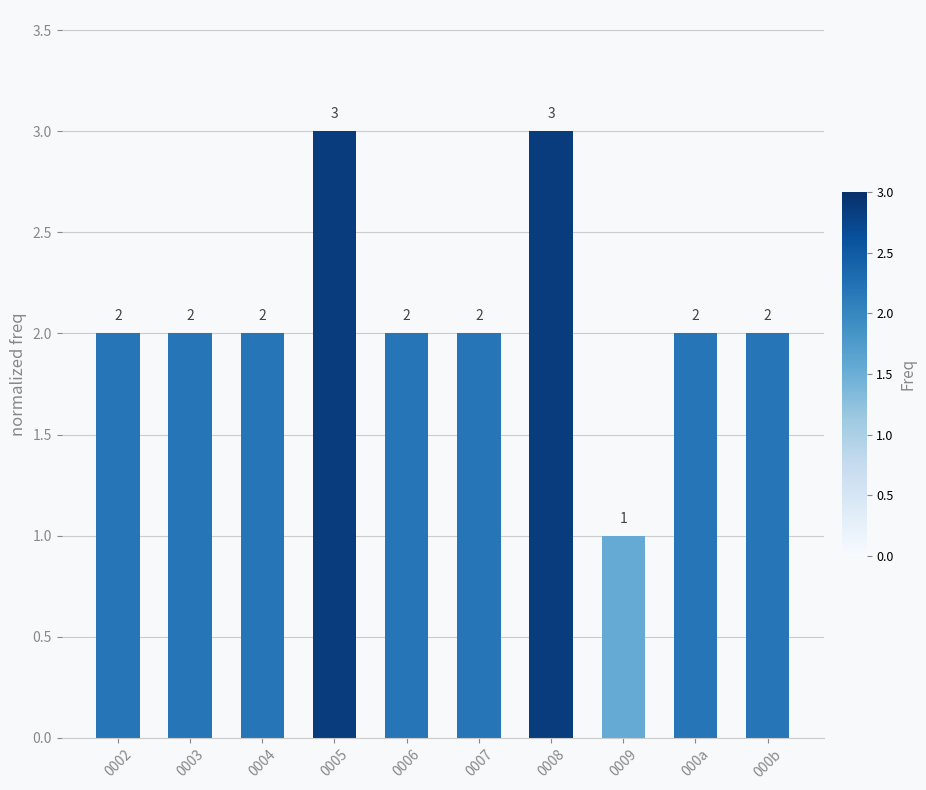

Is it true that the value at 0006 is 2?

True